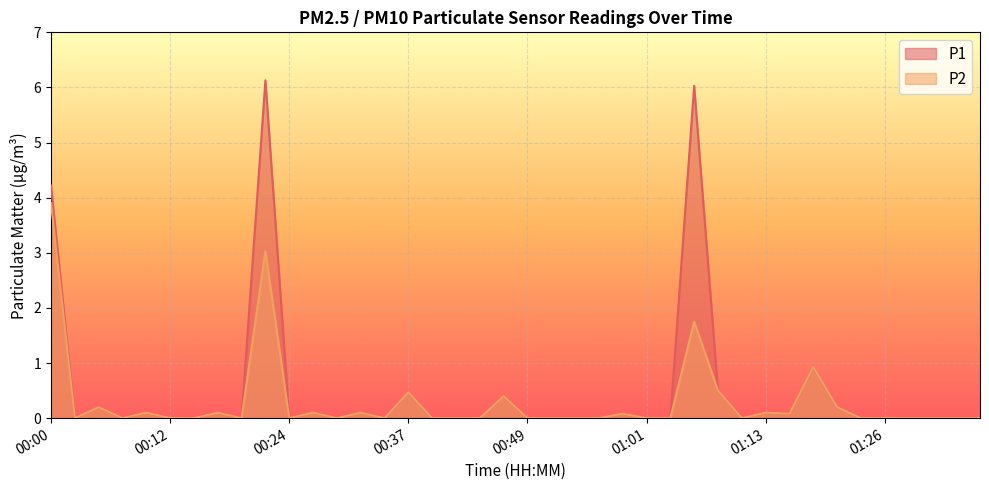

How many interior local valleys does the P1 series have?

8